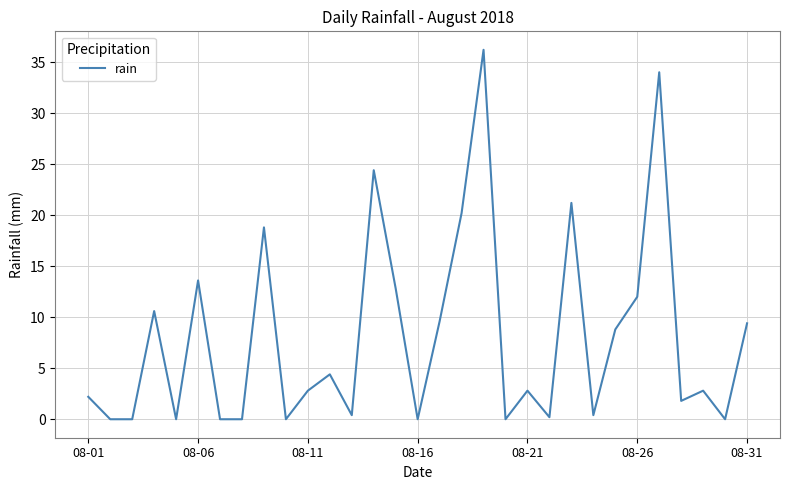

What is the greatest value displayed?

36.2